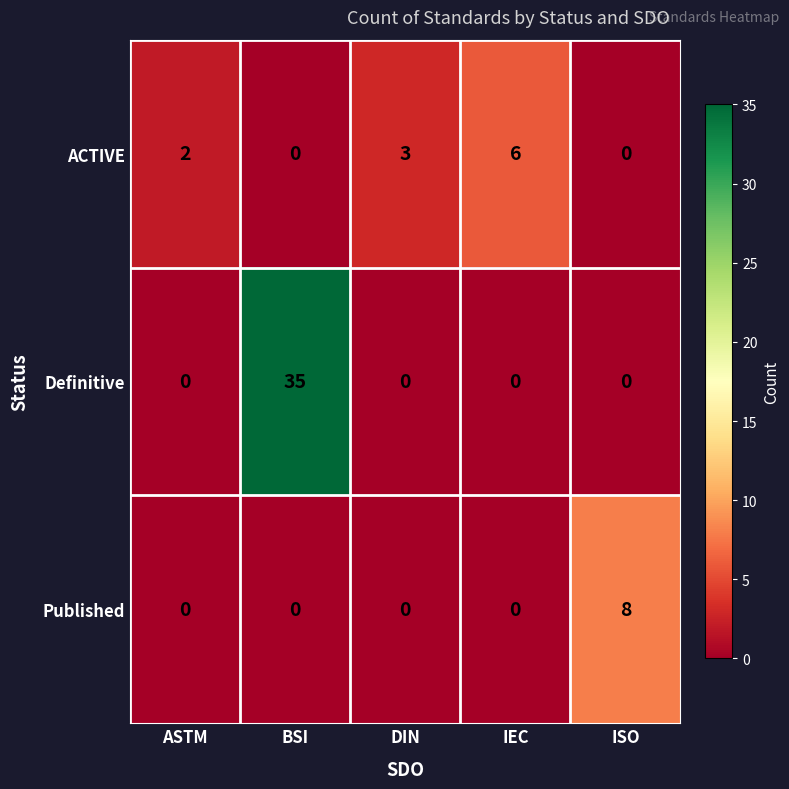

Rank the series by their maximum value, from lowest to highest.

ACTIVE, Published, Definitive